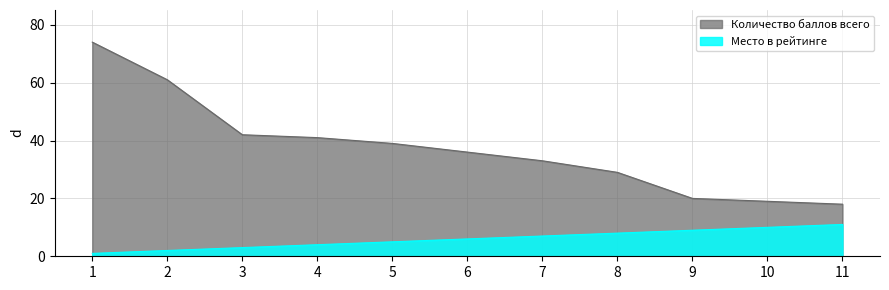

List the series in order of their overall mean, lowest first.

Место в рейтинге, Количество баллов всего